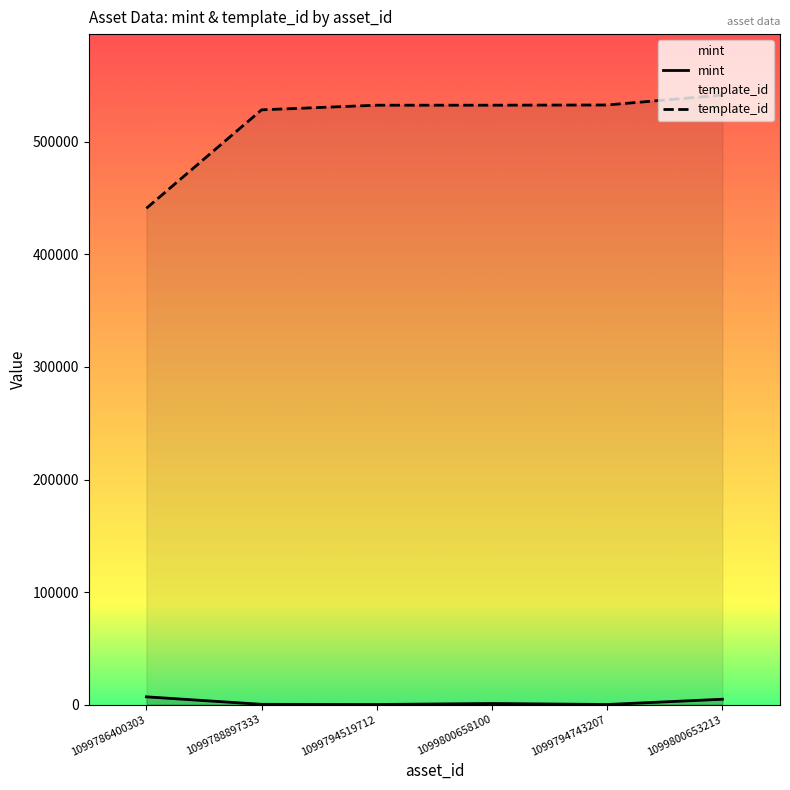

True or false: template_id has more than 0 points higher than both neighbors.

False